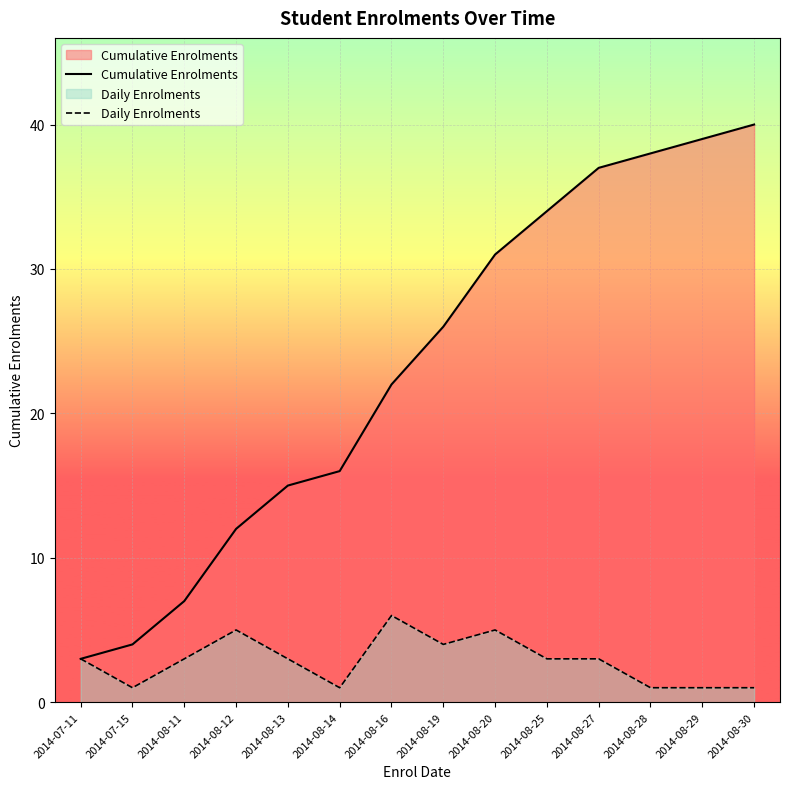

Which category has the lowest value in the Cumulative Enrolments series?

2014-07-11